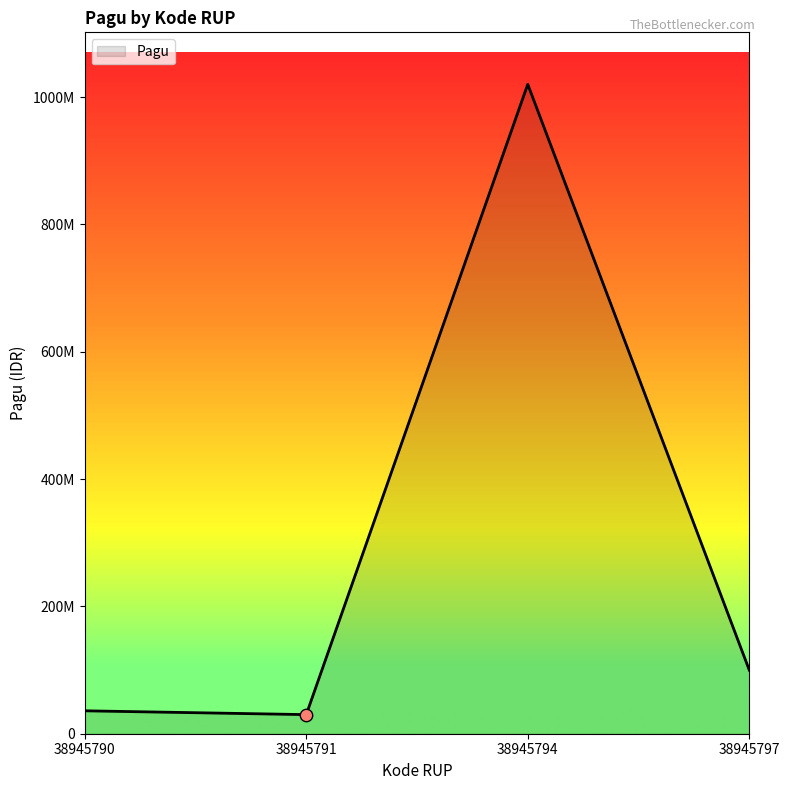

What is the ratio of the value at 38945794 to the value at 38945797?

10.2